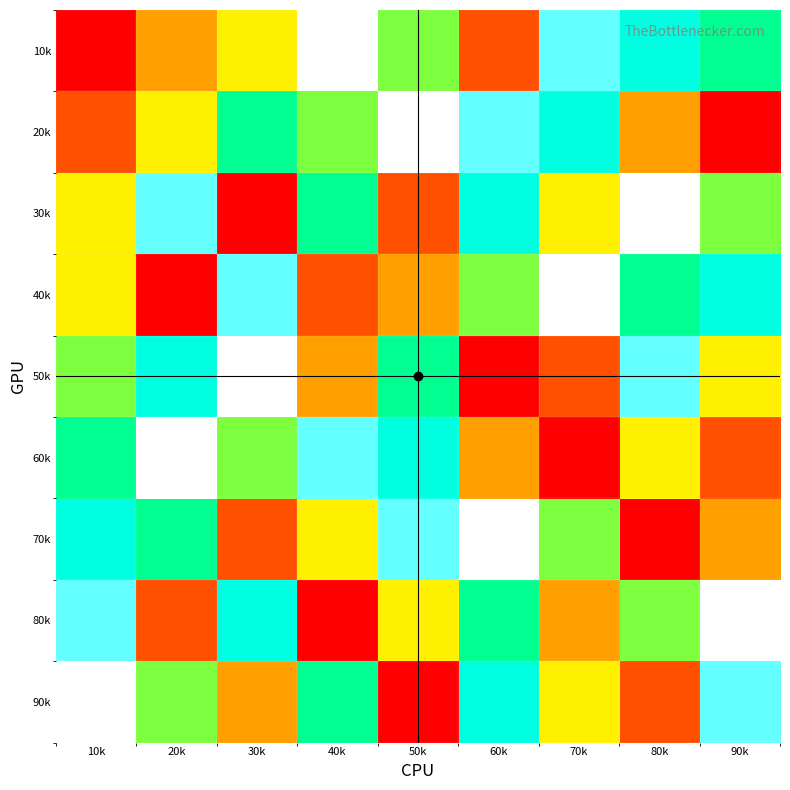

Reading right to left, what are all the values shown in this chart?

10k: 90k=6	80k=7	70k=8	60k=2	50k=5	40k=9	30k=4	20k=3	10k=1
20k: 90k=1	80k=3	70k=7	60k=8	50k=9	40k=5	30k=6	20k=4	10k=2
30k: 90k=5	80k=9	70k=4	60k=7	50k=2	40k=6	30k=1	20k=8	10k=4
40k: 90k=7	80k=6	70k=9	60k=5	50k=3	40k=2	30k=8	20k=1	10k=4
50k: 90k=4	80k=8	70k=2	60k=1	50k=6	40k=3	30k=9	20k=7	10k=5
60k: 90k=2	80k=4	70k=1	60k=3	50k=7	40k=8	30k=5	20k=9	10k=6
70k: 90k=3	80k=1	70k=5	60k=9	50k=8	40k=4	30k=2	20k=6	10k=7
80k: 90k=9	80k=5	70k=3	60k=6	50k=4	40k=1	30k=7	20k=2	10k=8
90k: 90k=8	80k=2	70k=4	60k=7	50k=1	40k=6	30k=3	20k=5	10k=9